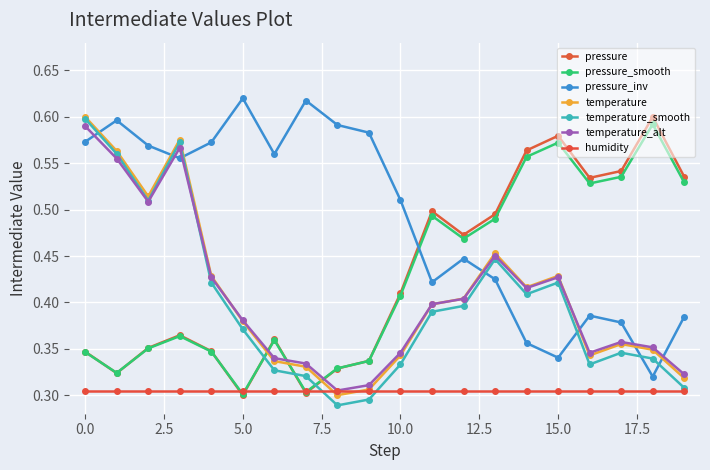

Count the temperature values in the range 0 to 1.

20